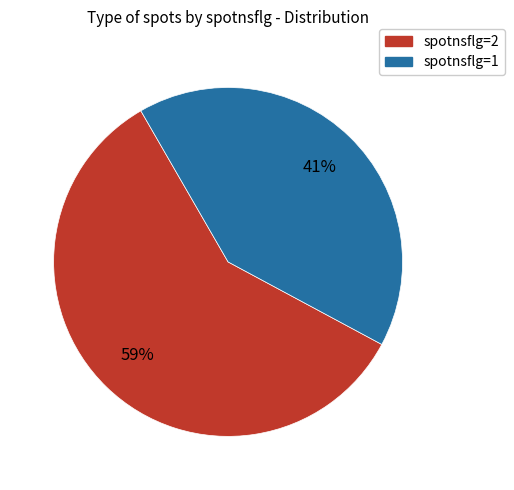

To the nearest percent, what is the difference between the largest and smallest slice percentages?

18%